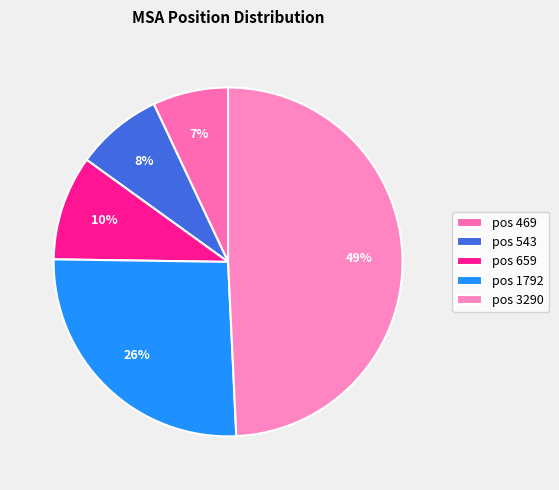

To the nearest percent, what is the difference between the largest and smallest slice percentages?

42%